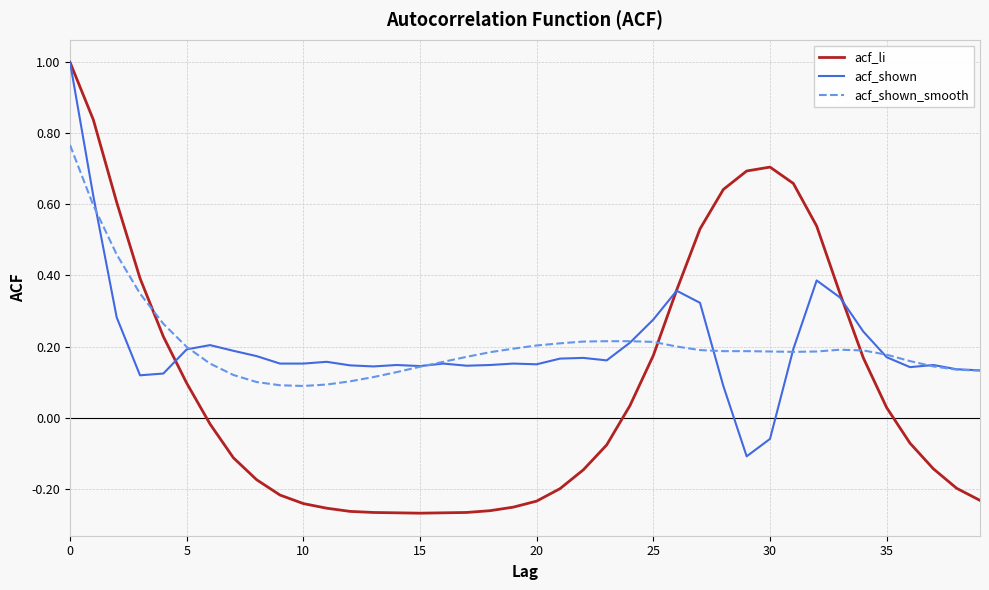

After their last crossing, which series has the higher values: acf_shown_smooth or acf_li?

acf_shown_smooth